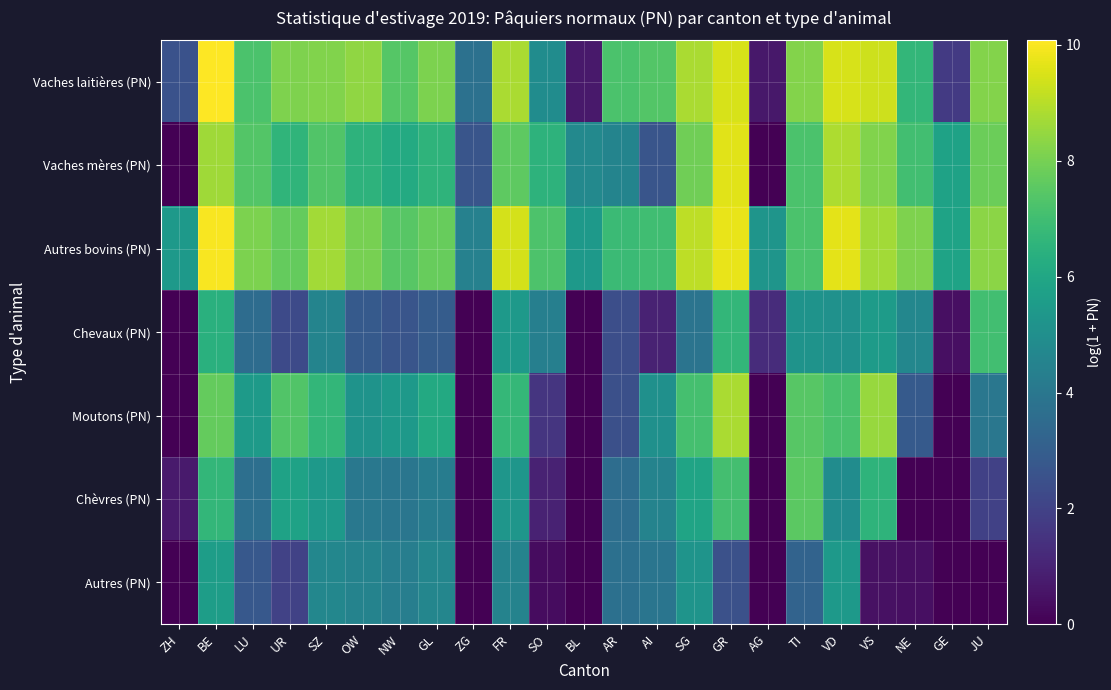

Reading left to right, list all the values displayed in this chart.

Vaches laitières (PN): ZH=2.5	BE=10.1	LU=7.2	UR=8.1	SZ=8.2	OW=8.4	NW=7.4	GL=8.1	ZG=3.8	FR=8.8	SO=4.9	BL=0.7	AR=7.2	AI=7.4	SG=8.8	GR=9.5	AG=0.7	TI=8.2	VD=9.5	VS=9.3	NE=6.7	GE=1.7	JU=8.2
Vaches mères (PN): ZH=0.0	BE=8.7	LU=7.4	UR=6.6	SZ=7.3	OW=6.5	NW=6.2	GL=6.6	ZG=2.7	FR=7.6	SO=6.5	BL=4.7	AR=4.5	AI=2.6	SG=7.9	GR=9.6	AG=0.0	TI=7.2	VD=8.8	VS=8.2	NE=7.0	GE=5.8	JU=7.8
Autres bovins (PN): ZH=5.5	BE=10.0	LU=8.1	UR=7.7	SZ=8.7	OW=8.0	NW=7.5	GL=7.7	ZG=4.4	FR=9.4	SO=7.3	BL=5.4	AR=6.9	AI=7.0	SG=9.1	GR=9.8	AG=5.2	TI=7.2	VD=9.7	VS=8.7	NE=8.1	GE=5.9	JU=8.3
Chevaux (PN): ZH=0.0	BE=6.4	LU=3.5	UR=2.2	SZ=4.5	OW=2.8	NW=2.7	GL=2.9	ZG=0.0	FR=5.4	SO=4.4	BL=0.0	AR=2.4	AI=1.0	SG=3.9	GR=6.7	AG=1.3	TI=5.2	VD=5.1	VS=5.5	NE=4.7	GE=0.4	JU=7.0
Moutons (PN): ZH=0.0	BE=7.7	LU=5.5	UR=7.4	SZ=6.7	OW=5.2	NW=5.4	GL=6.1	ZG=0.0	FR=6.7	SO=1.6	BL=0.0	AR=2.5	AI=5.1	SG=7.1	GR=8.8	AG=0.0	TI=7.5	VD=7.2	VS=8.5	NE=2.9	GE=0.0	JU=4.0
Chèvres (PN): ZH=0.7	BE=6.7	LU=3.7	UR=5.8	SZ=5.4	OW=4.1	NW=3.9	GL=4.2	ZG=0.0	FR=5.3	SO=1.0	BL=0.0	AR=3.6	AI=4.5	SG=5.9	GR=7.1	AG=0.0	TI=7.6	VD=4.9	VS=6.6	NE=0.0	GE=0.0	JU=1.9
Autres (PN): ZH=0.0	BE=5.6	LU=2.8	UR=2.0	SZ=4.7	OW=4.5	NW=4.3	GL=4.6	ZG=0.0	FR=4.5	SO=0.3	BL=0.0	AR=3.7	AI=3.9	SG=5.2	GR=2.5	AG=0.0	TI=3.2	VD=5.4	VS=0.4	NE=0.4	GE=0.0	JU=0.0